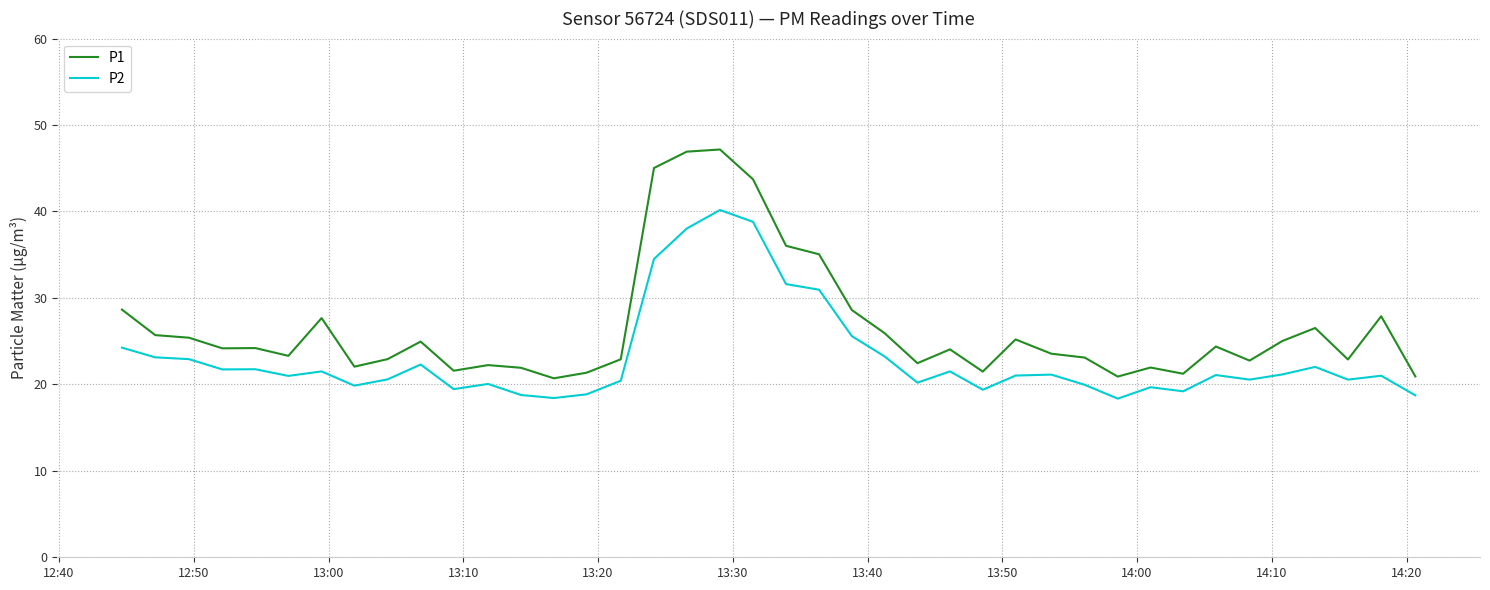

Rank the series by their average value, from lowest to highest.

P2, P1